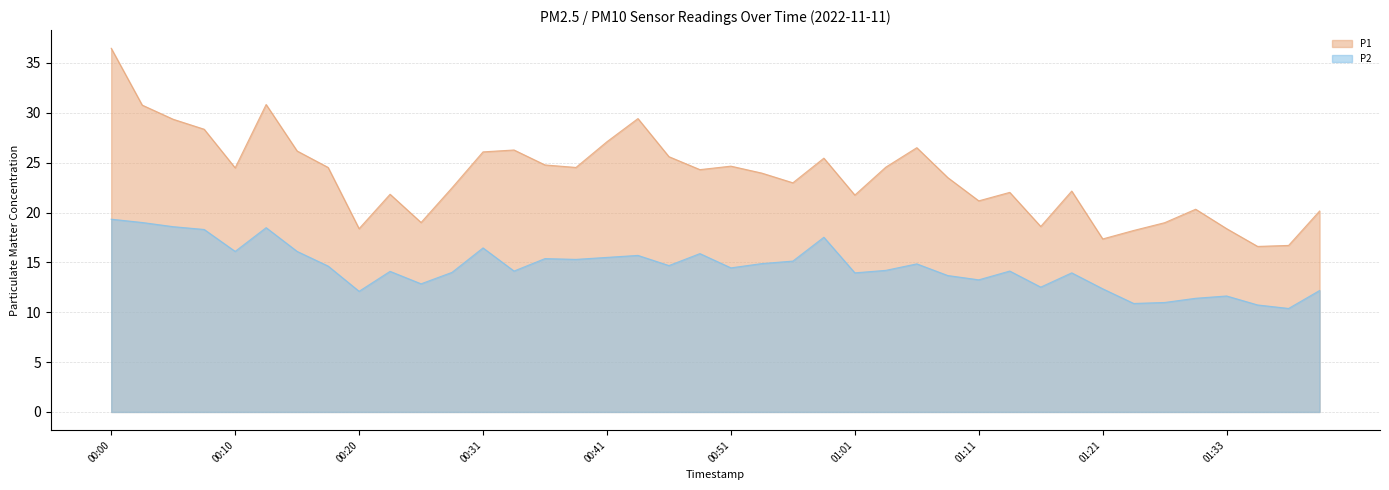

What is the value of the P2 point at the 1st from the left?

19.3